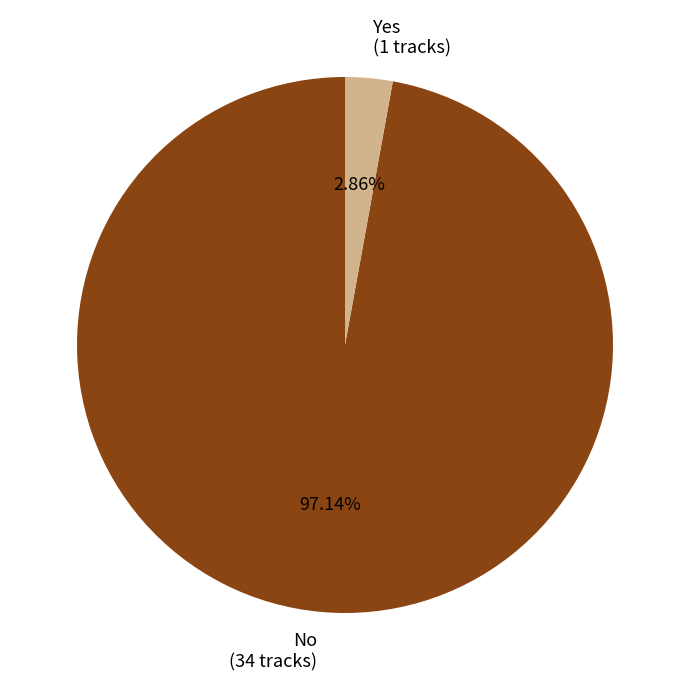

Which slice is the largest?

No